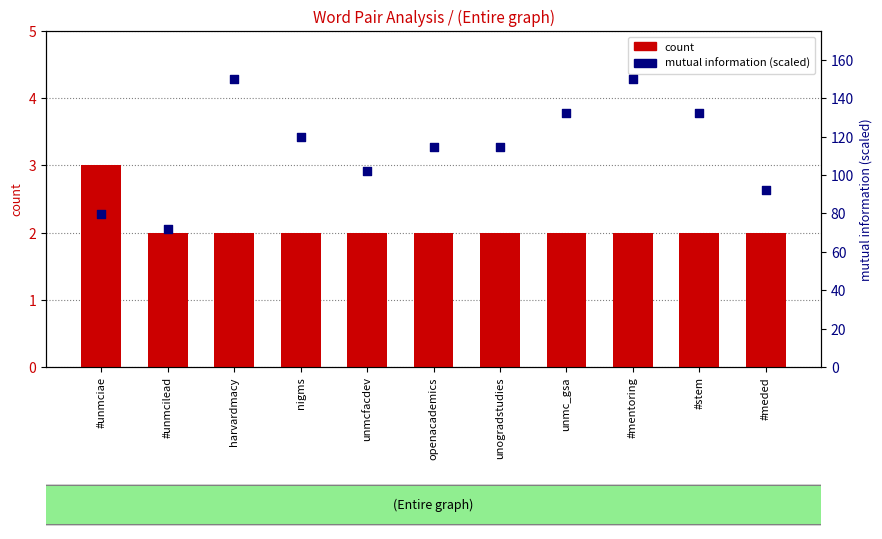

What are all the series names shown in the legend?

count, mutual information (scaled)